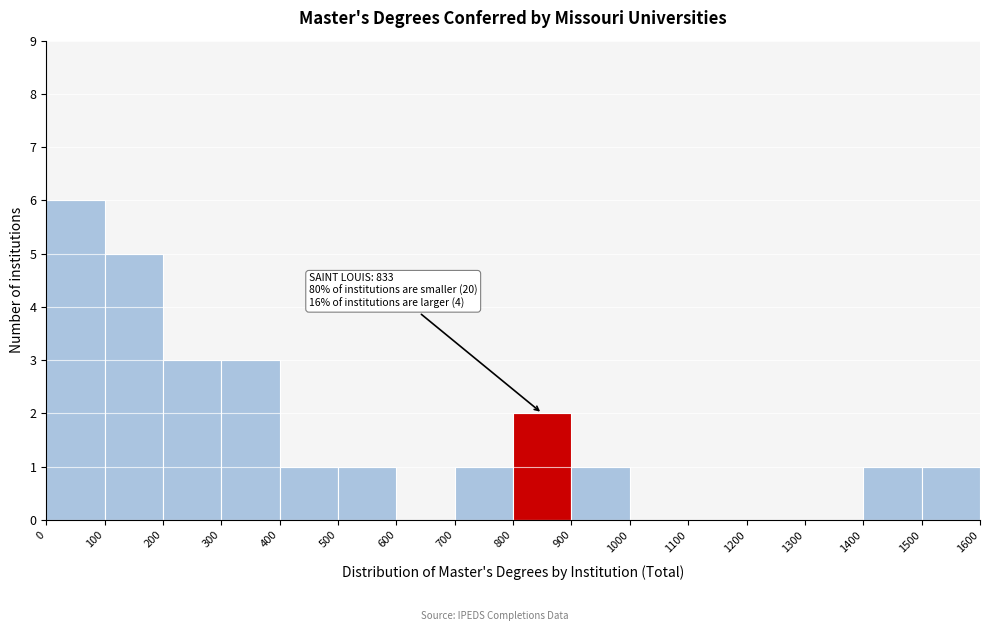

Which range on the x-axis has the tallest bar?

0 to 100